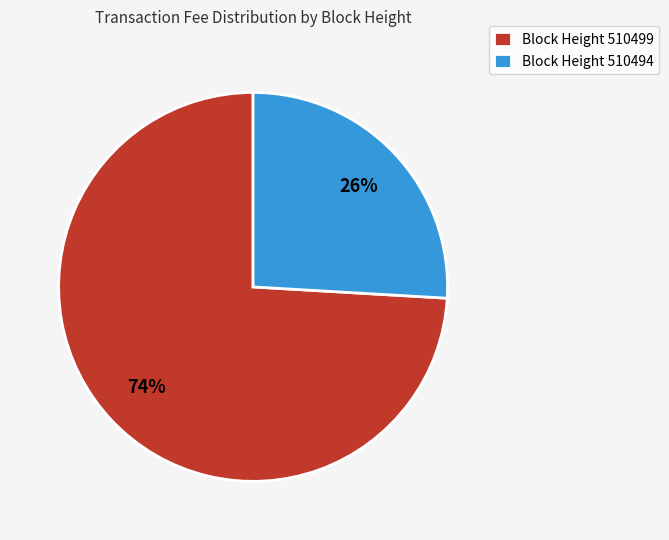

Is Block Height 510499 the majority of the pie?

Yes